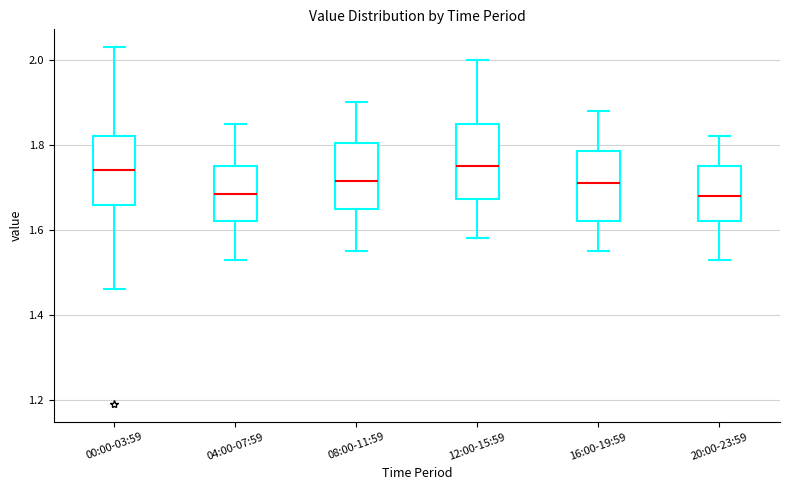

Reading left to right, transcribe this box plot: for each box, give where its median line is, the range the box spans, and where its two whiskers end, as read against the y-axis. The values are not printed on the chart, so give them approximately, as read against the axis.

00:00-03:59: median 1.74, box 1.66 to 1.82, whiskers 1.46 to 2.04
04:00-07:59: median 1.68, box 1.62 to 1.76, whiskers 1.54 to 1.86
08:00-11:59: median 1.72, box 1.66 to 1.80, whiskers 1.56 to 1.90
12:00-15:59: median 1.76, box 1.68 to 1.86, whiskers 1.58 to 2.00
16:00-19:59: median 1.72, box 1.62 to 1.78, whiskers 1.56 to 1.88
20:00-23:59: median 1.68, box 1.62 to 1.76, whiskers 1.54 to 1.82